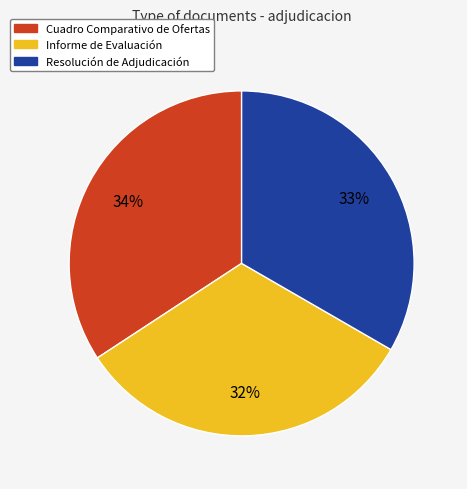

Rank the categories by value from lowest to highest.

Informe de Evaluación, Resolución de Adjudicación, Cuadro Comparativo de Ofertas